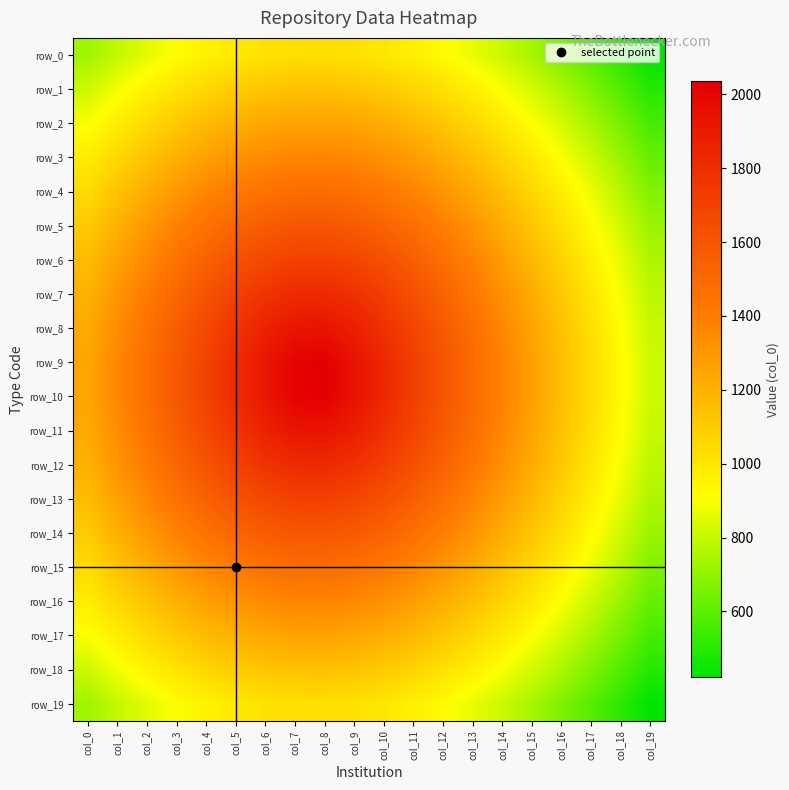

At which label does row_4 reach its peak?

col_8